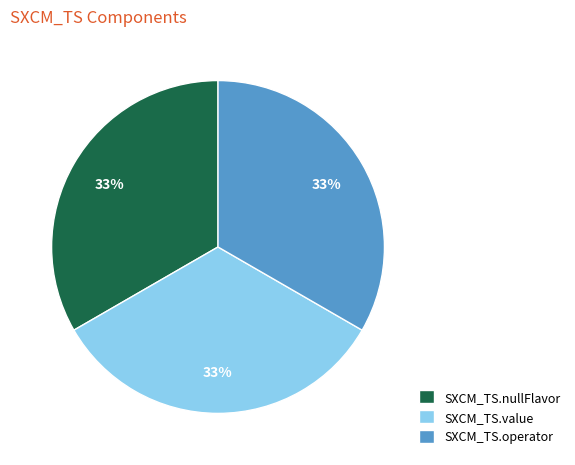

To the nearest percent, what is the combined percentage of SXCM_TS.nullFlavor and SXCM_TS.operator?

67%